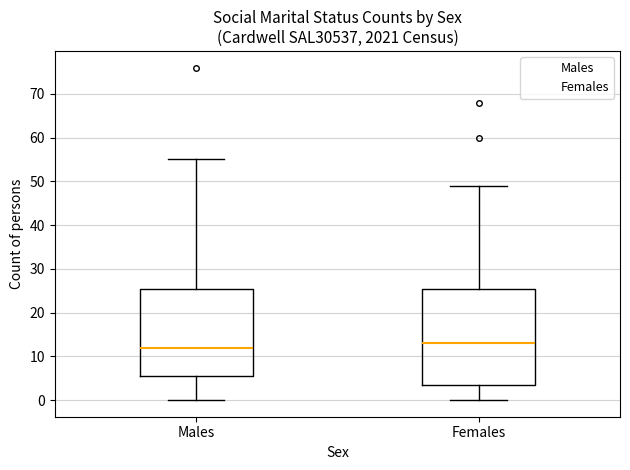

Where is the lower edge of the box for Males on the y-axis? The values are not printed on the chart, so give them approximately, as read against the axis.

6